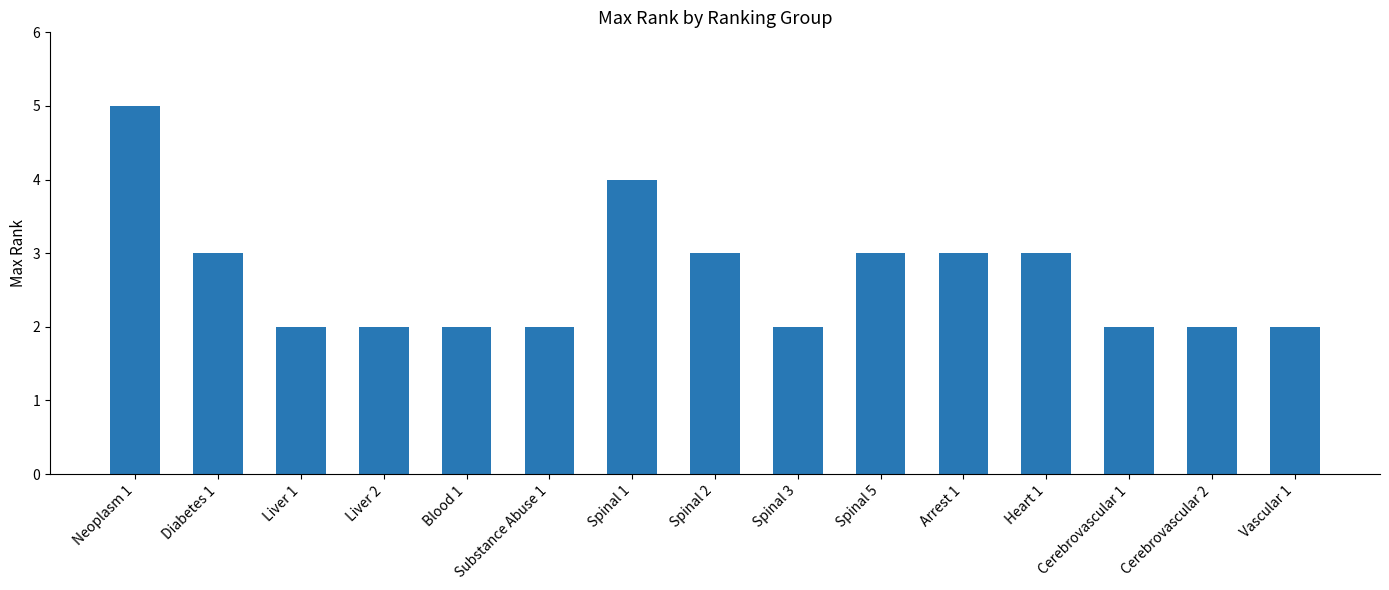

What is the maximum value shown in the chart?

5